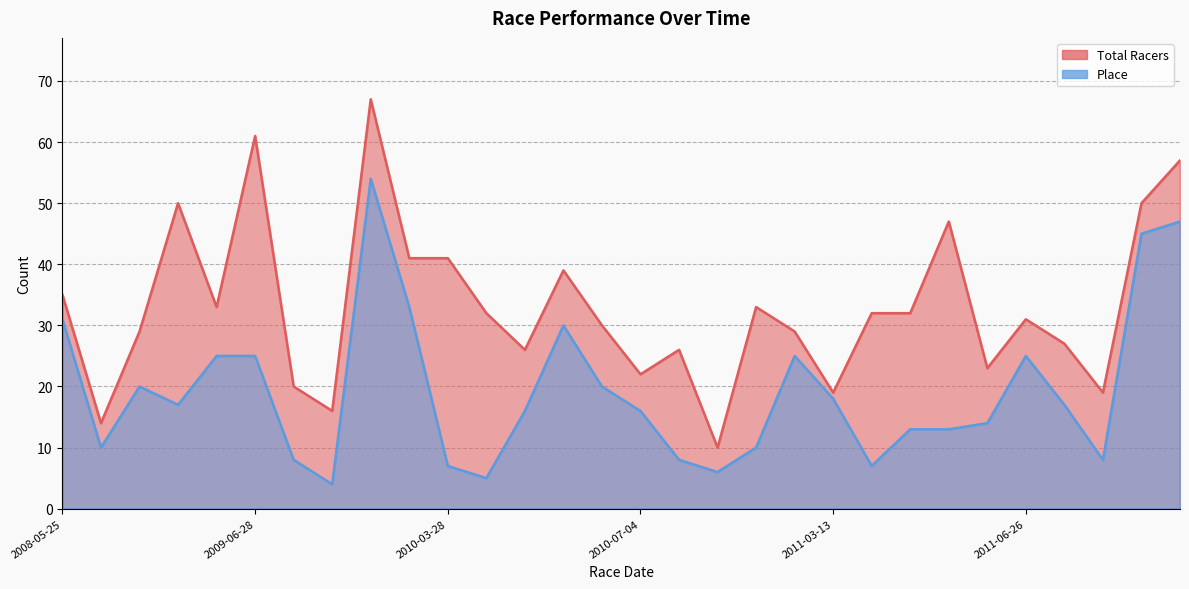

What is the maximum value shown in the chart?

67